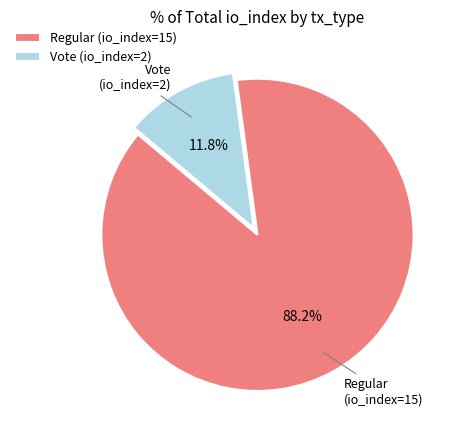

Combined, do Vote (io_index=2) and Regular (io_index=15) account for over 50%?

Yes